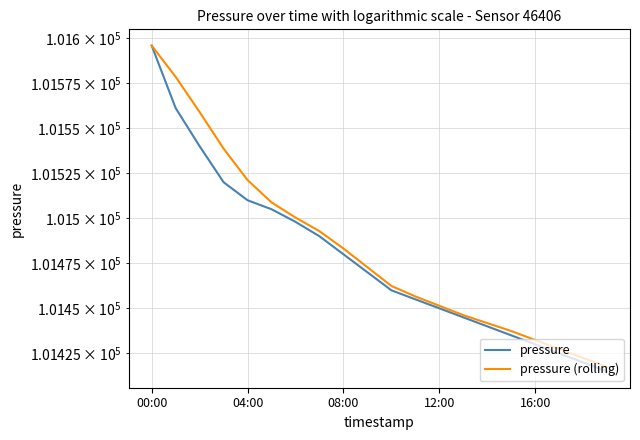

List the series in order of their peak value, lowest first.

pressure, pressure (rolling)